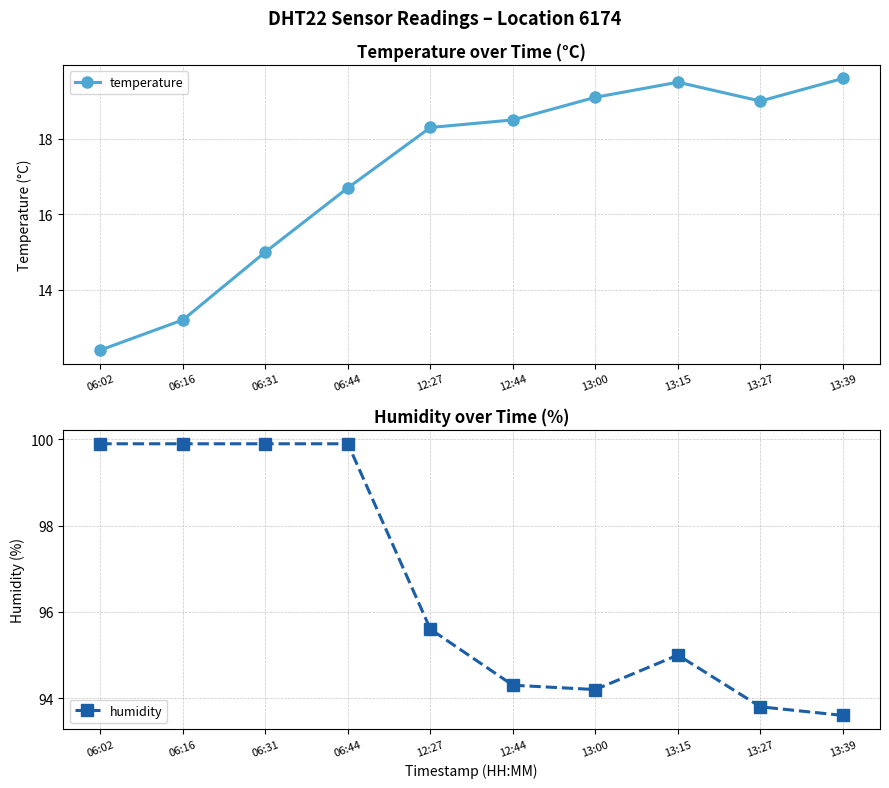

What is the total value across all series at 12:44?

112.8